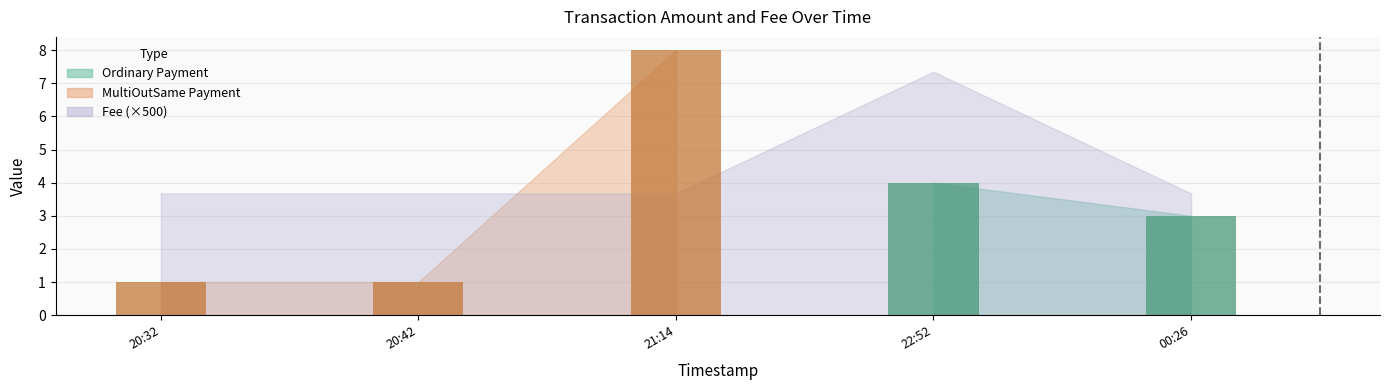

At which category does the chart reach its peak across all series?

21:14